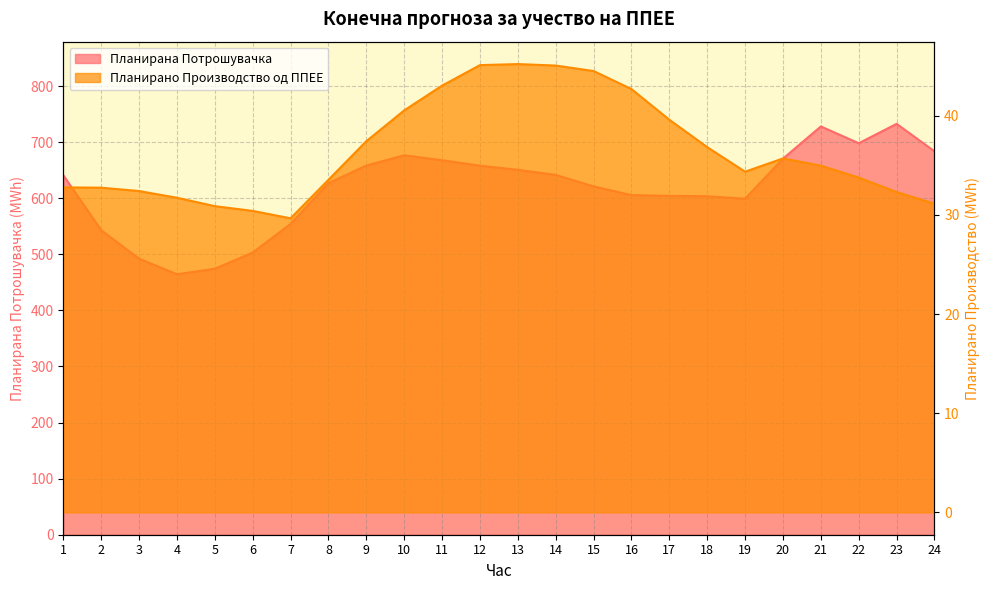

Which series has the widest spread of values?

Планирана Потрошувачка